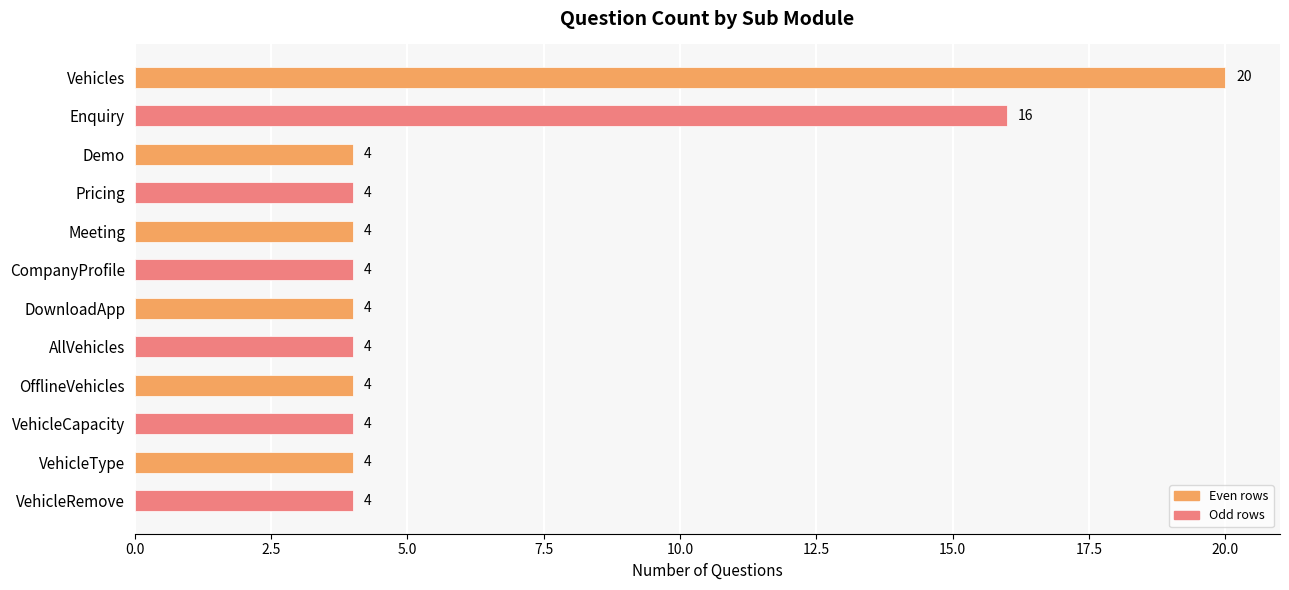

Reading bottom to top, extract all data points from this chart.

4	4	4	4	4	4	4	4	4	4	16	20